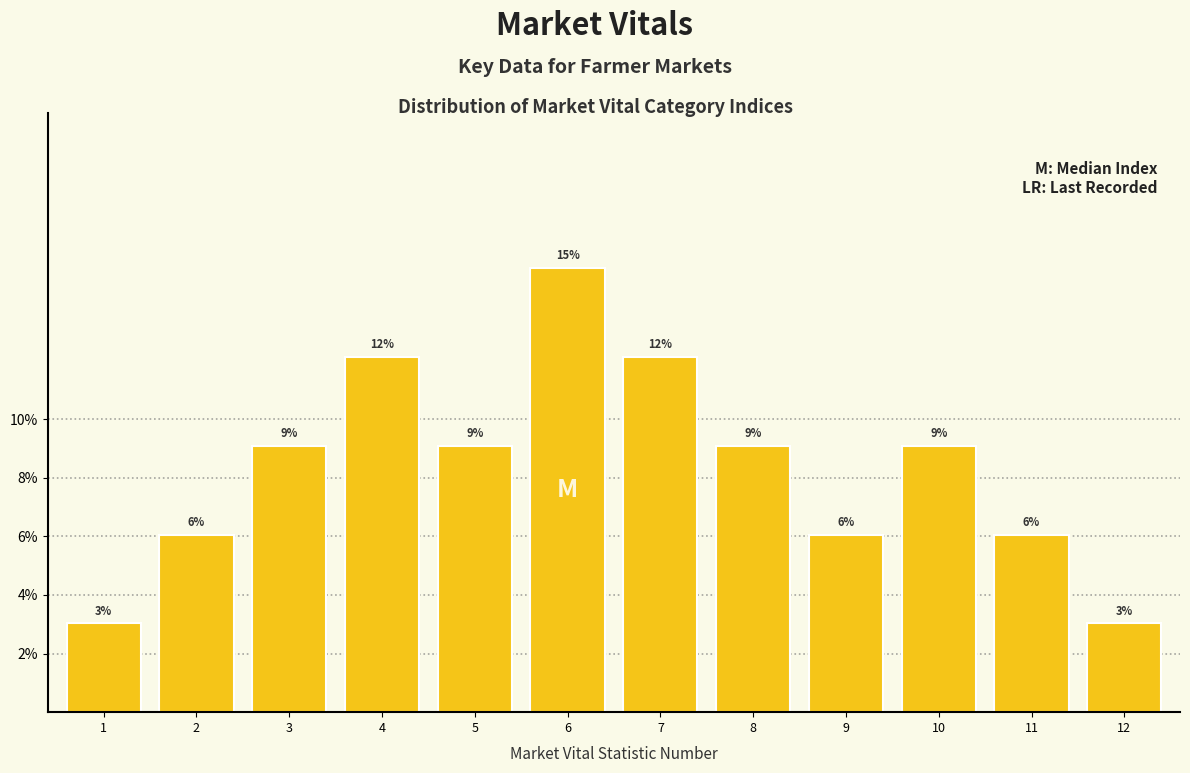

Does the chart contain any negative values?

No